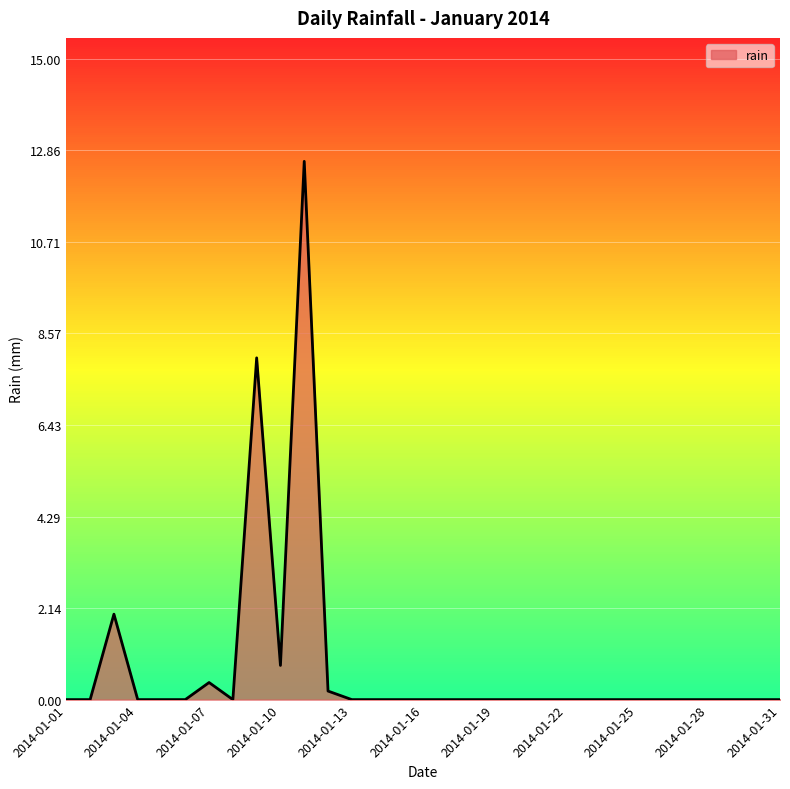

What is the sum of all values?

24.0